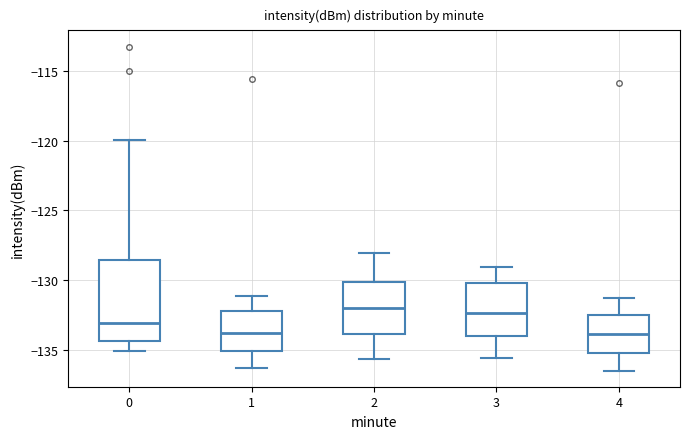

Which box is the tallest, from its lower edge to its upper edge?

0